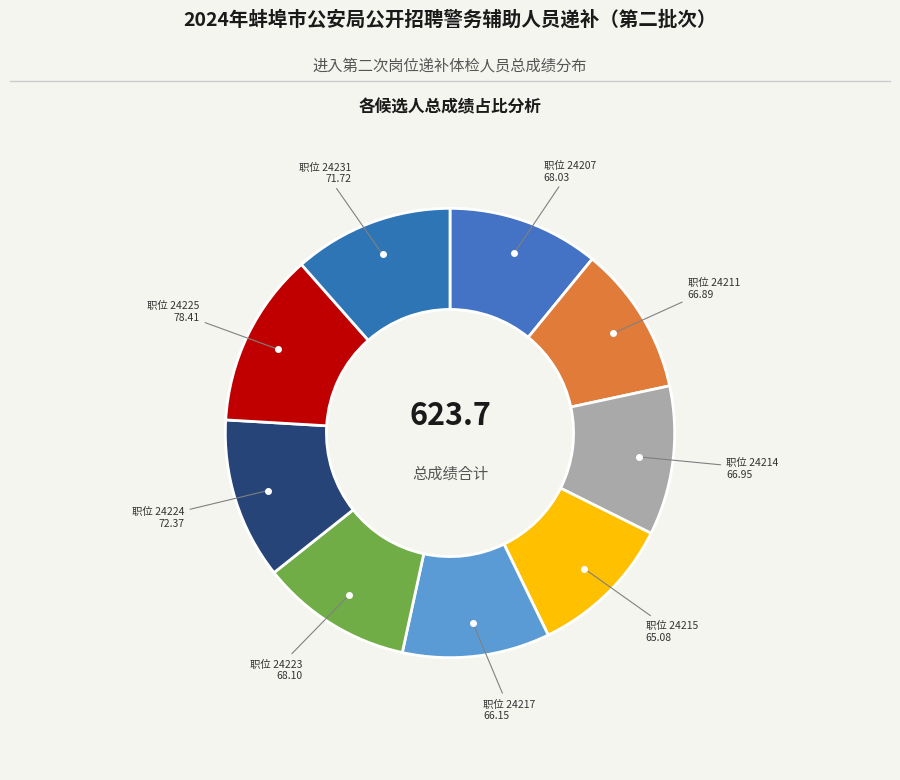

How many segments does this pie chart have?

9